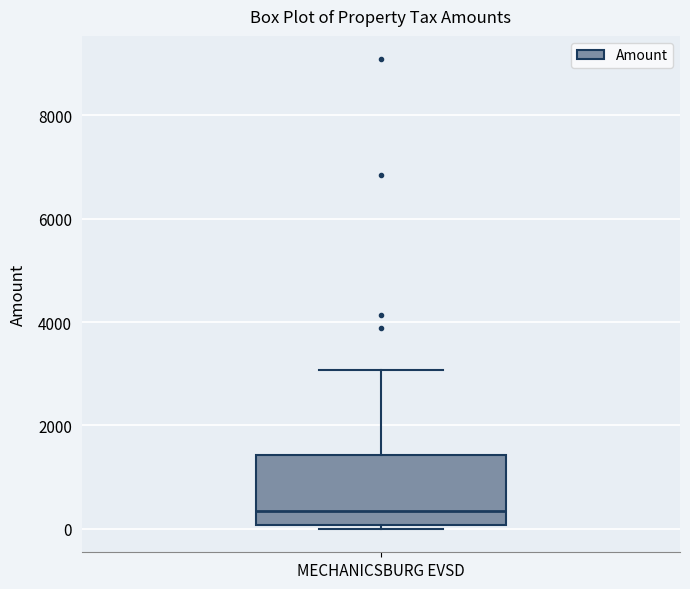

Where does the median line of the box for MECHANICSBURG EVSD sit on the y-axis? The values are not printed on the chart, so give them approximately, as read against the axis.

400